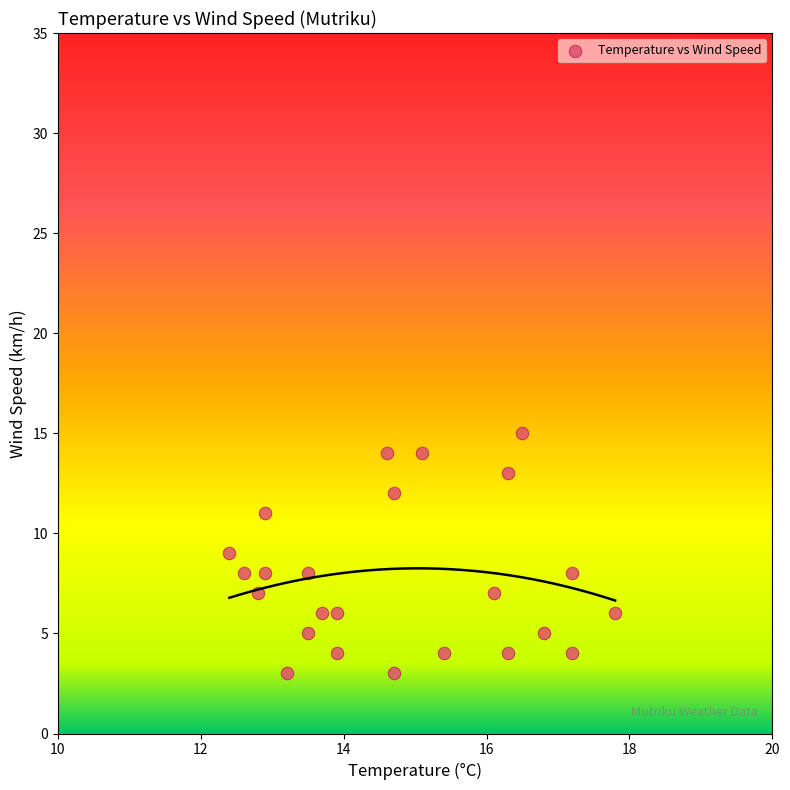

What is the range of Y values (max minus min)?

12